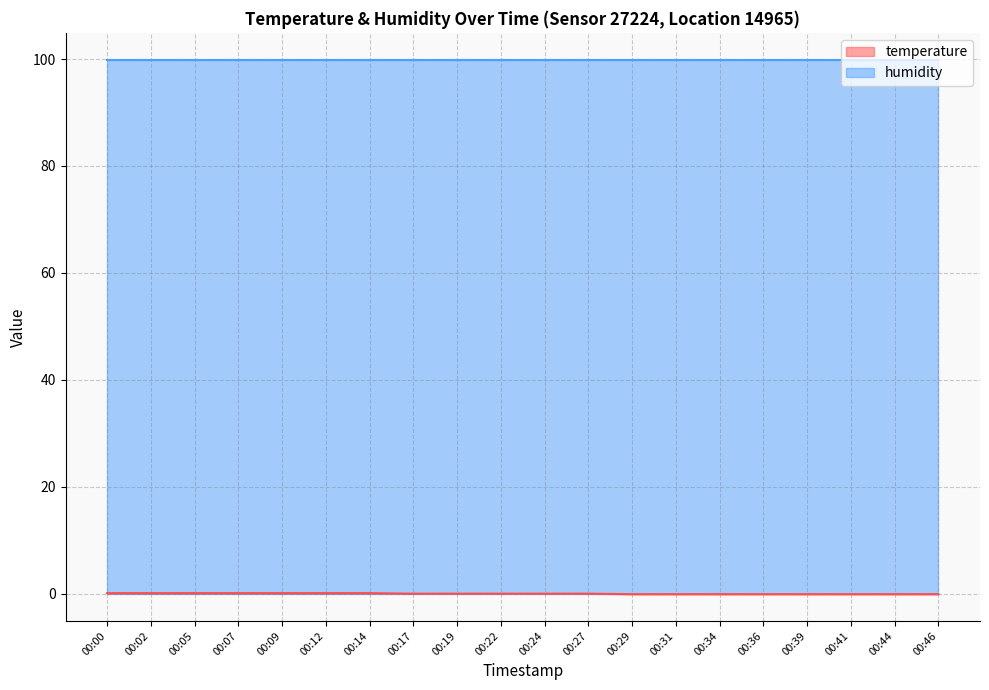

How many series are shown in this chart?

2